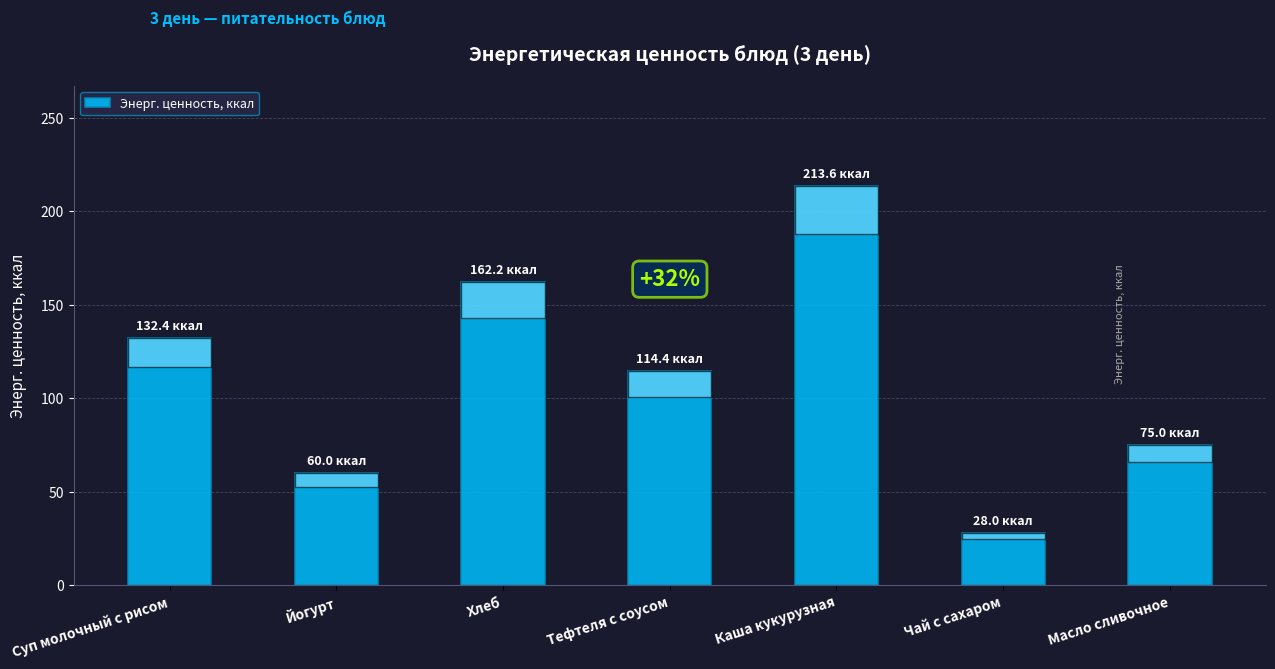

Reading left to right, list all the values displayed in this chart.

132.4	60.0	162.2	114.4	213.6	28.0	75.0